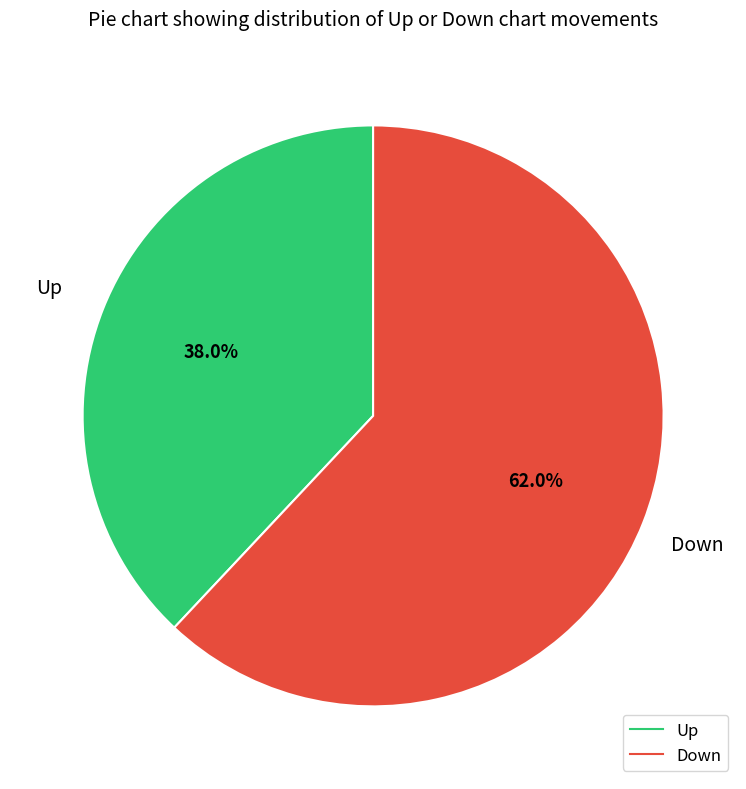

Does any single category account for the majority?

Yes